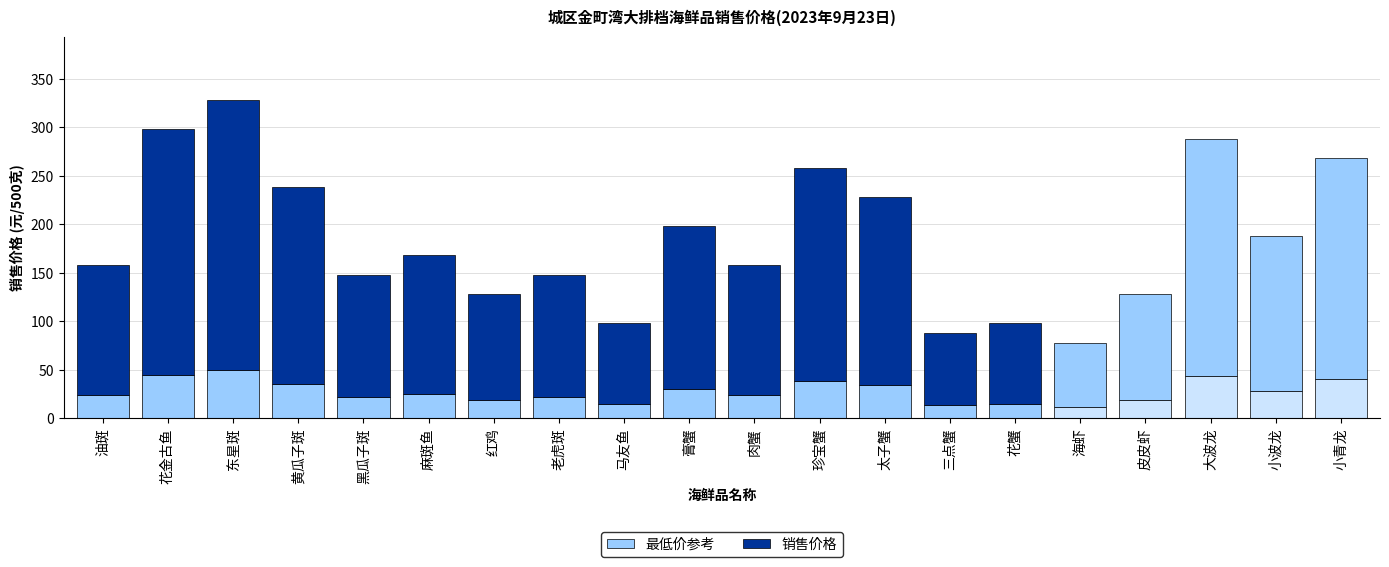

How many bars are there in total?

20